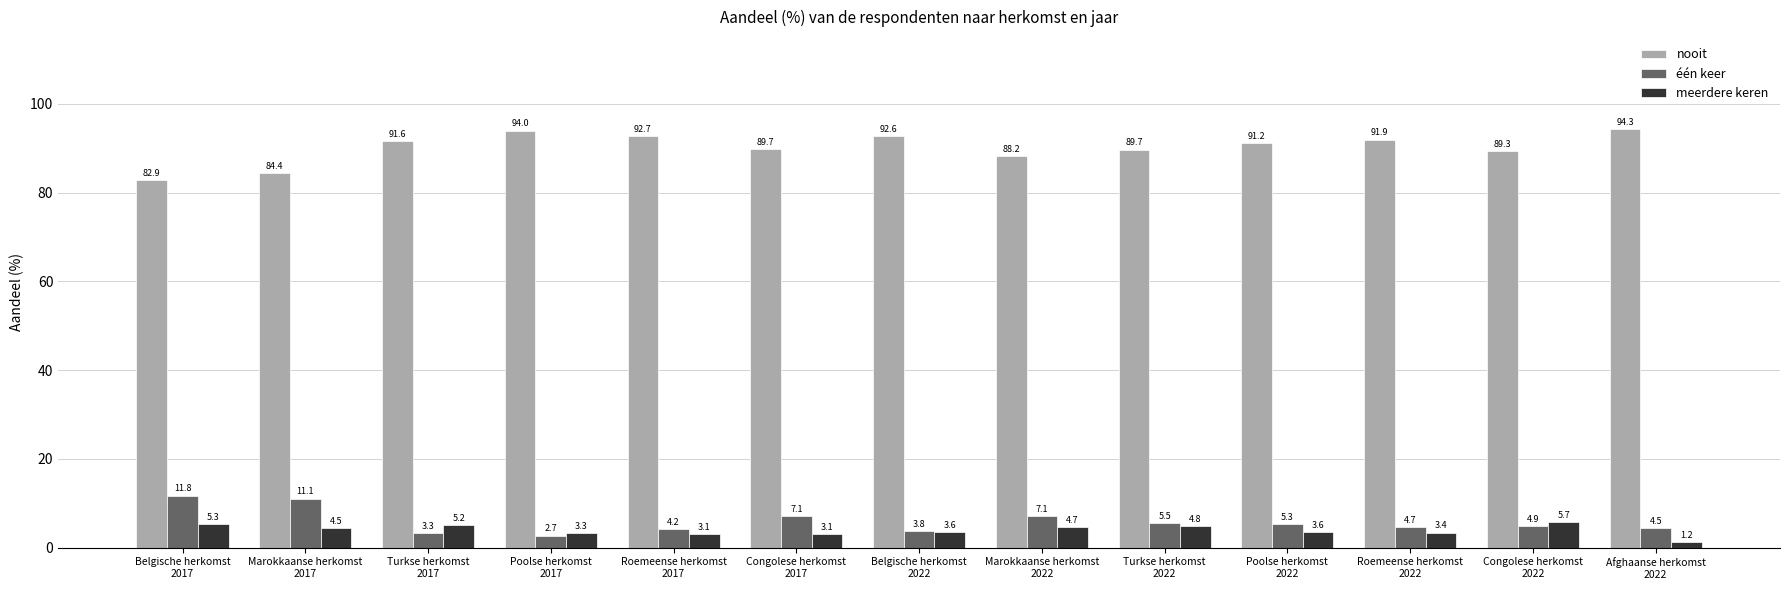

True or false: nooit has a value of 92.6 at Belgische herkomst
2022.

True